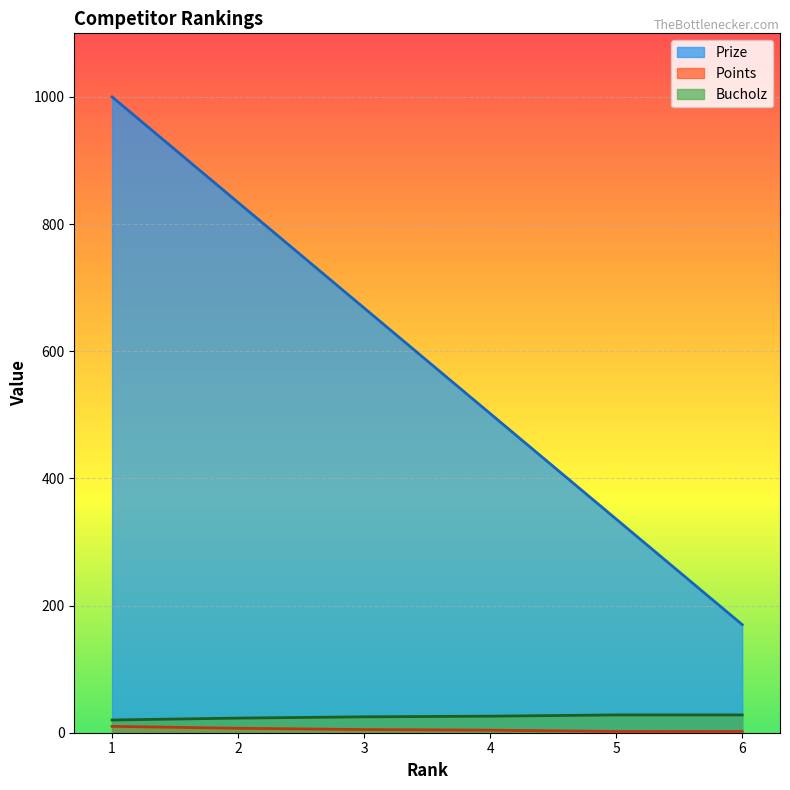

Reading right to left, transcribe all the data shown in this chart.

Prize: 6=170	5=336	4=502	3=668	2=834	1=1000
Points: 6=2	5=2	4=4	3=5	2=7	1=10
Bucholz: 6=28	5=28	4=26	3=25	2=23	1=20